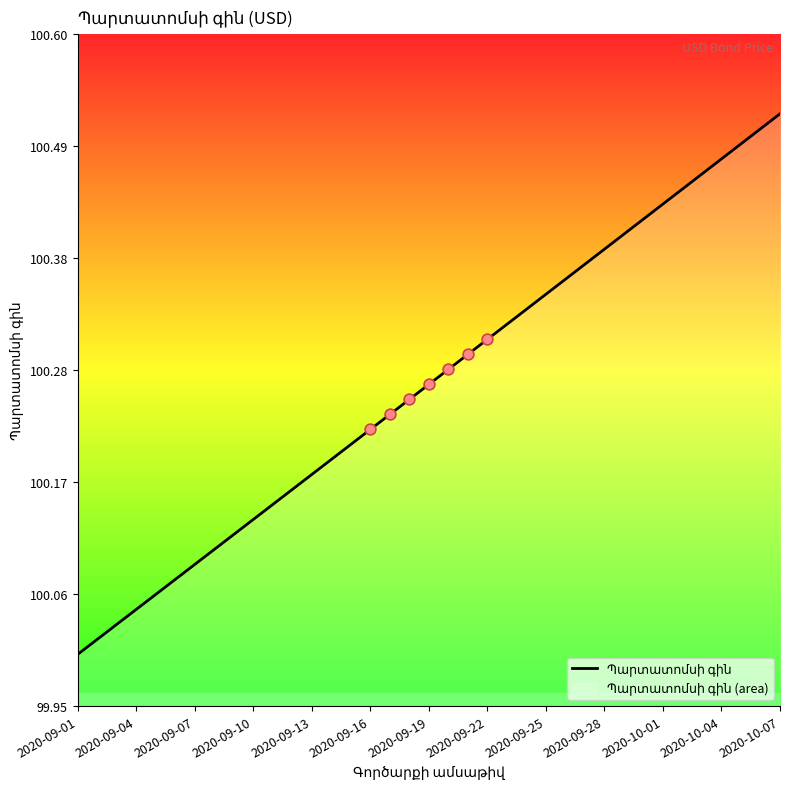

Which has a higher value, 16 or 20?

20